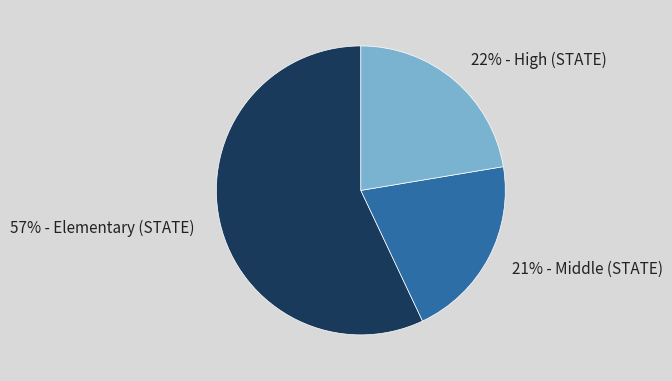

Approximately how many times larger is the value at 21% - Middle (STATE) compared to 57% - Elementary (STATE)?

0.4